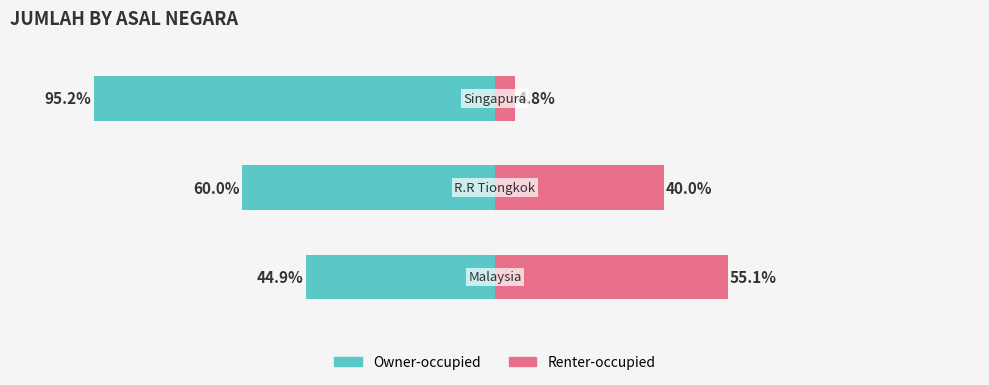

What is the label of the 2nd bar from the right?

R.R Tiongkok